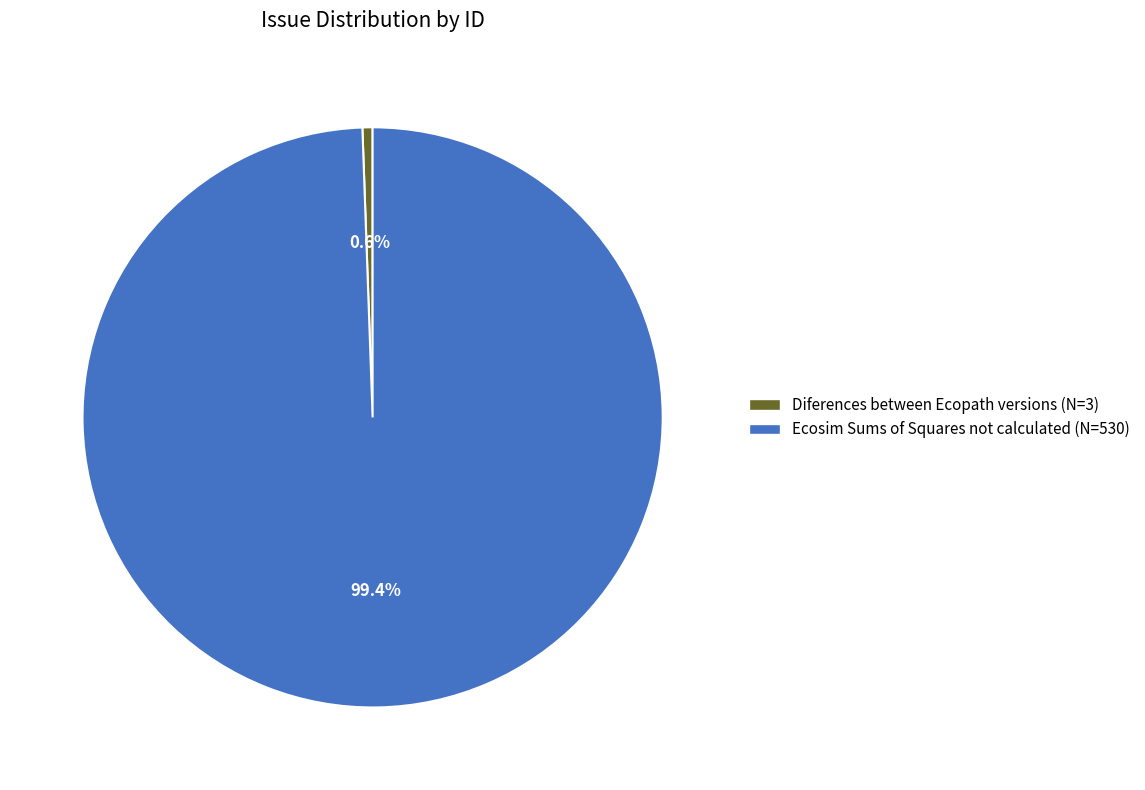

To the nearest percent, what portion does Ecosim Sums of Squares not calculated represent?

99%